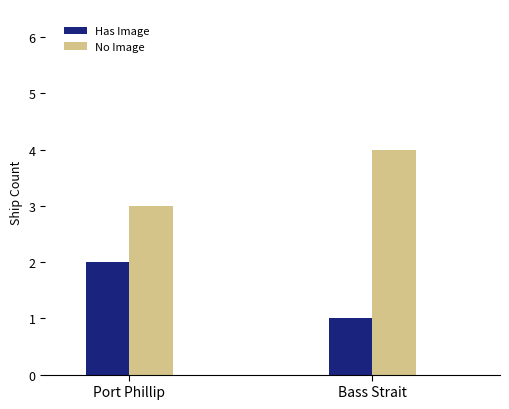

What are all the series names shown in the legend?

Has Image, No Image